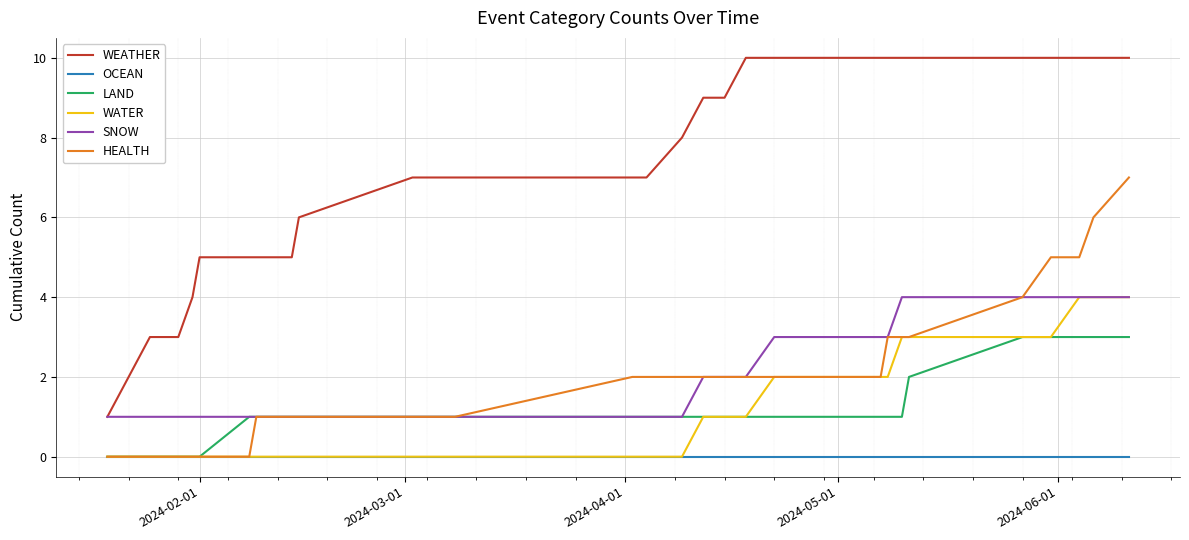

Which series has the widest spread of values?

WEATHER